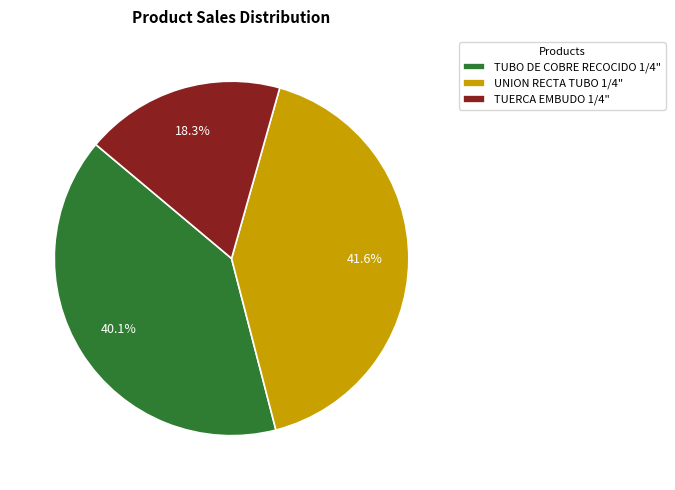

True or false: TUBO DE COBRE RECOCIDO 1/4" accounts for 40% of the total.

True